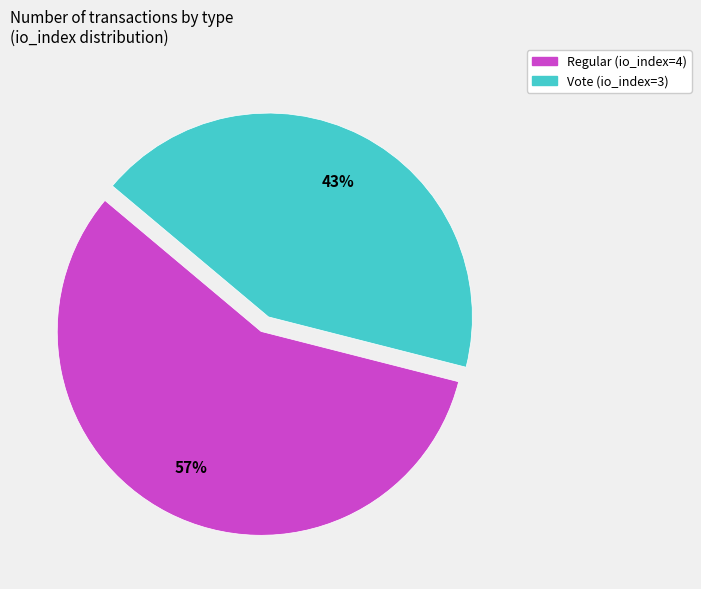

What percentage is the Regular (io_index=4) slice, to the nearest percent?

57%